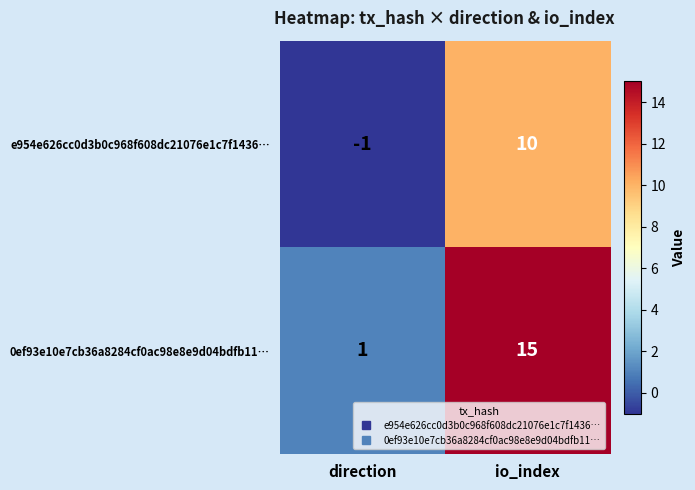

Reading left to right, what are all the values shown in this chart?

e954e626cc0d3b0c968f608dc21076e1c7f1436…: -1	10
0ef93e10e7cb36a8284cf0ac98e8e9d04bdfb11…: 1	15